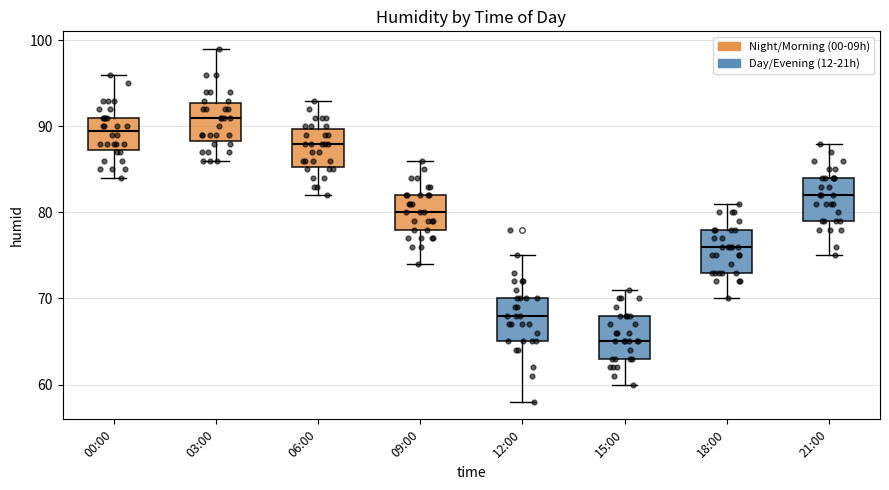

Reading left to right, read every box against the y-axis: the position of its median line, the range the box covers, and the ends of its whiskers. The values are not printed on the chart, so give them approximately, as read against the axis.

00:00: median 90, box 87 to 91, whiskers 84 to 96
03:00: median 91, box 88 to 93, whiskers 86 to 99
06:00: median 88, box 85 to 90, whiskers 82 to 93
09:00: median 80, box 78 to 82, whiskers 74 to 86
12:00: median 68, box 65 to 70, whiskers 58 to 75
15:00: median 65, box 63 to 68, whiskers 60 to 71
18:00: median 76, box 73 to 78, whiskers 70 to 81
21:00: median 82, box 79 to 84, whiskers 75 to 88